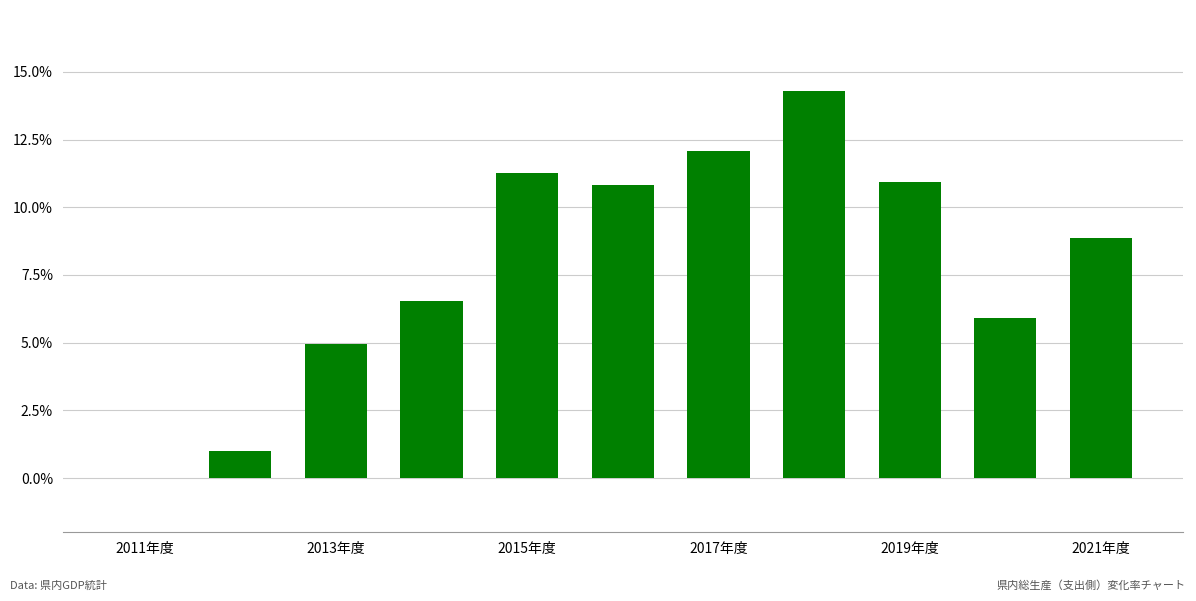

What is the maximum value shown in the chart?

14.3